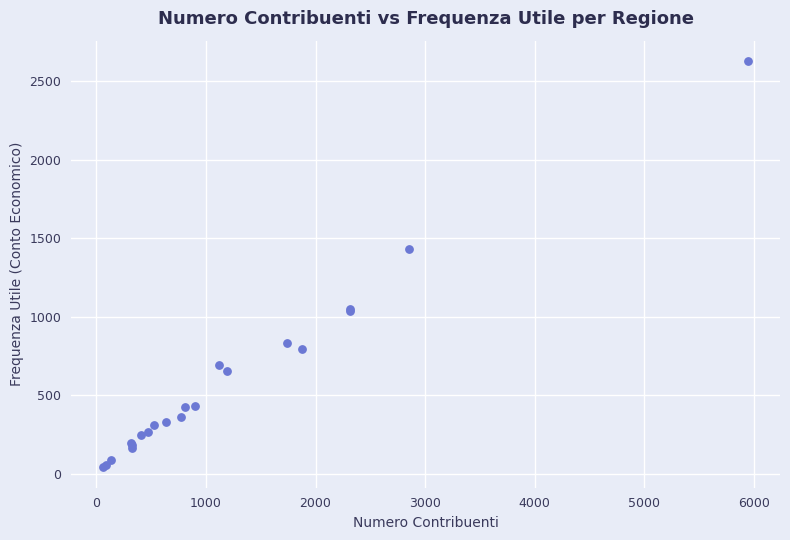

What Y value in the scatter plot is closest to 1335?

1433